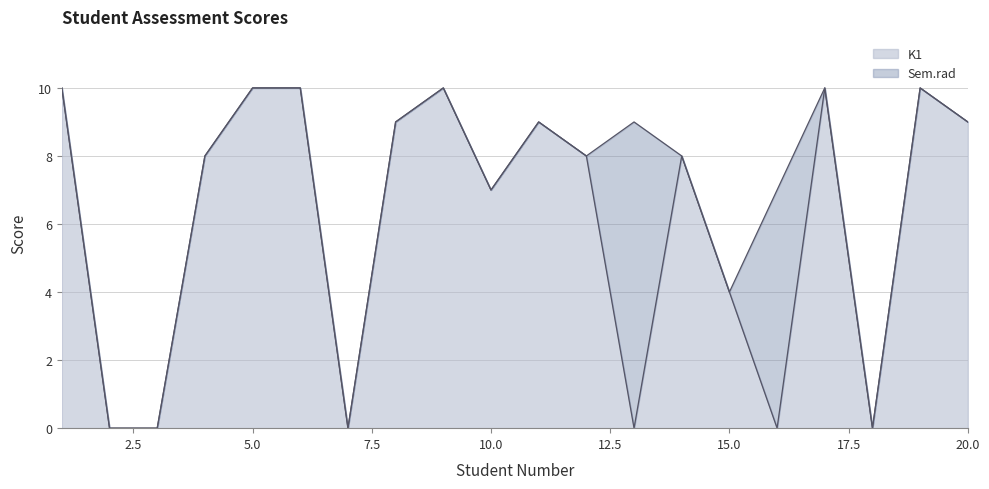

How many intersections are there between Sem.rad and K1?

4